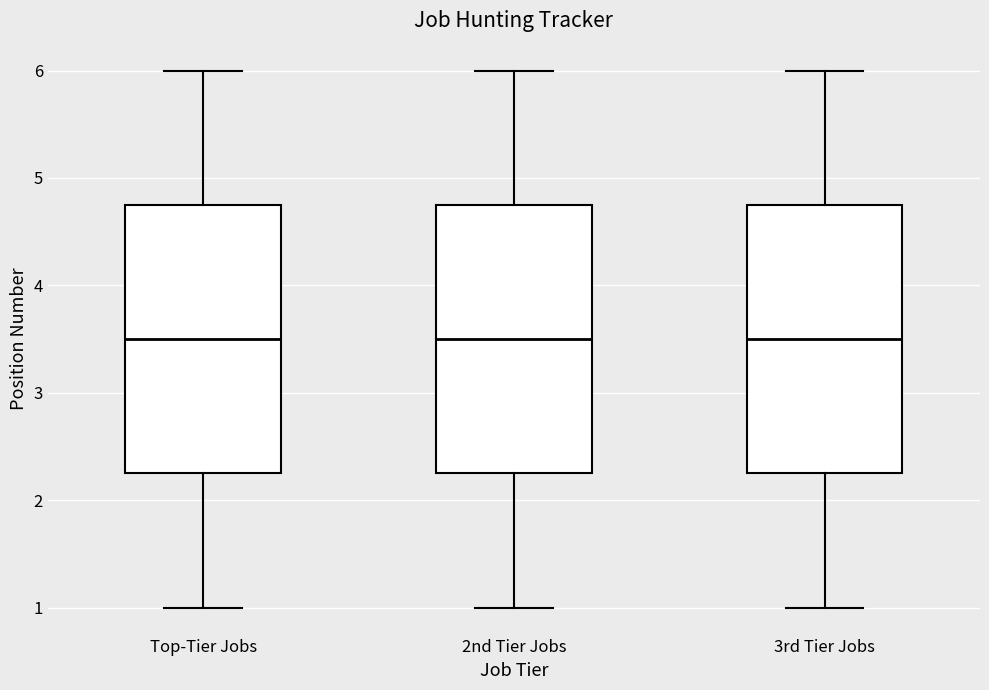

Where does the lower whisker of the box for 2nd Tier Jobs end on the y-axis? The values are not printed on the chart, so give them approximately, as read against the axis.

1.0